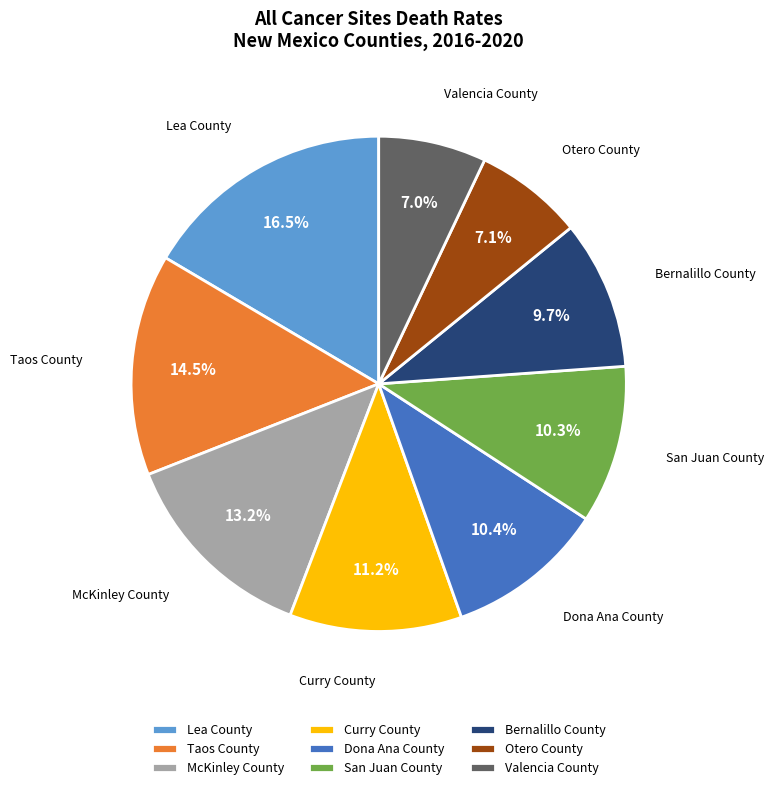

Which has a higher value, Taos County or Otero County?

Taos County